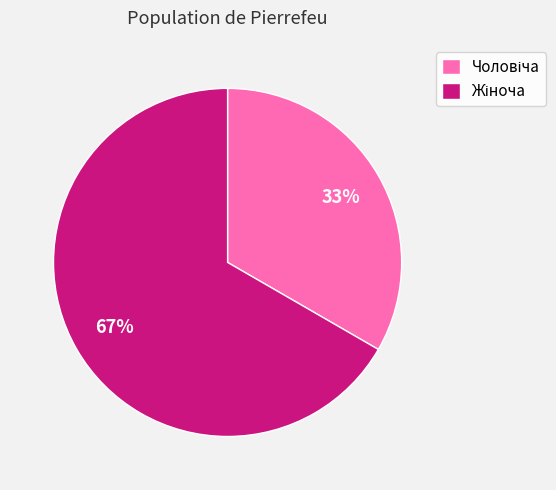

To the nearest percent, what is the average slice percentage?

50%